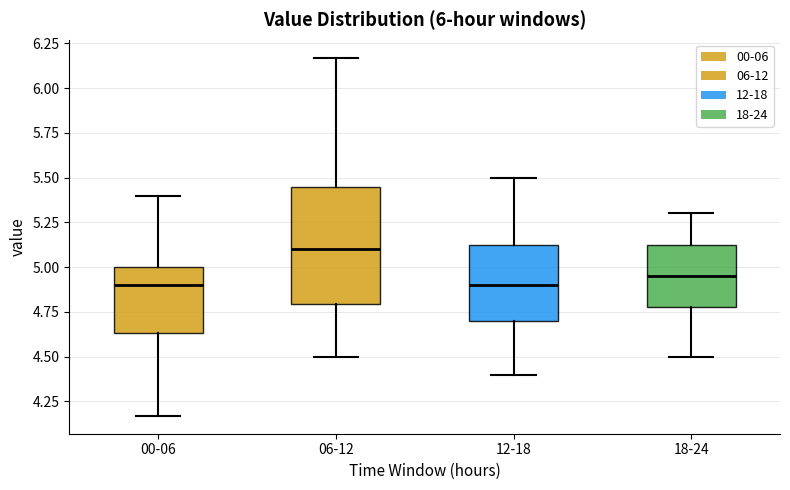

Reading left to right, transcribe this box plot: for each box, give where its median line is, the range the box spans, and where its two whiskers end, as read against the y-axis. The values are not printed on the chart, so give them approximately, as read against the axis.

00-06: median 4.90, box 4.65 to 5.00, whiskers 4.15 to 5.40
06-12: median 5.10, box 4.80 to 5.45, whiskers 4.50 to 6.15
12-18: median 4.90, box 4.70 to 5.15, whiskers 4.40 to 5.50
18-24: median 4.95, box 4.80 to 5.15, whiskers 4.50 to 5.30